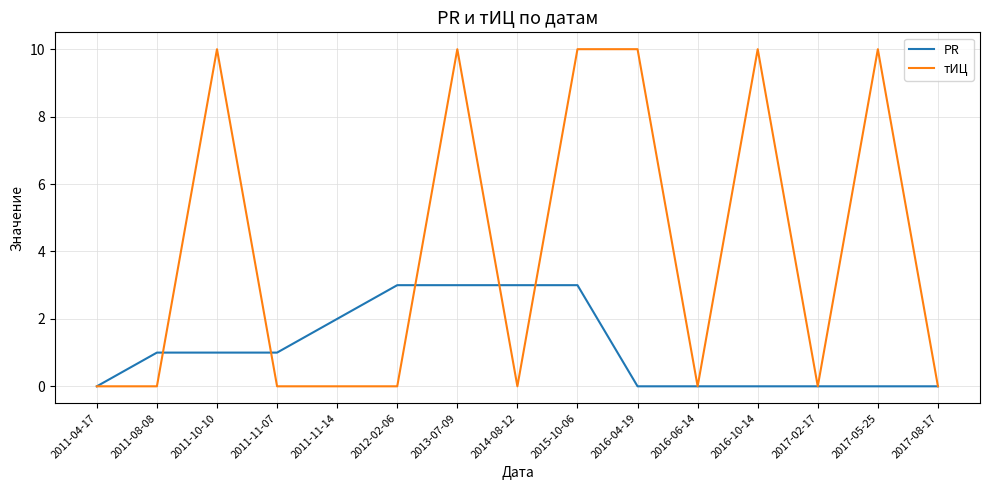

Reading right to left, list all the values displayed in this chart.

PR: 2017-08-17=0	2017-05-25=0	2017-02-17=0	2016-10-14=0	2016-06-14=0	2016-04-19=0	2015-10-06=3	2014-08-12=3	2013-07-09=3	2012-02-06=3	2011-11-14=2	2011-11-07=1	2011-10-10=1	2011-08-08=1	2011-04-17=0
тИЦ: 2017-08-17=0	2017-05-25=10	2017-02-17=0	2016-10-14=10	2016-06-14=0	2016-04-19=10	2015-10-06=10	2014-08-12=0	2013-07-09=10	2012-02-06=0	2011-11-14=0	2011-11-07=0	2011-10-10=10	2011-08-08=0	2011-04-17=0